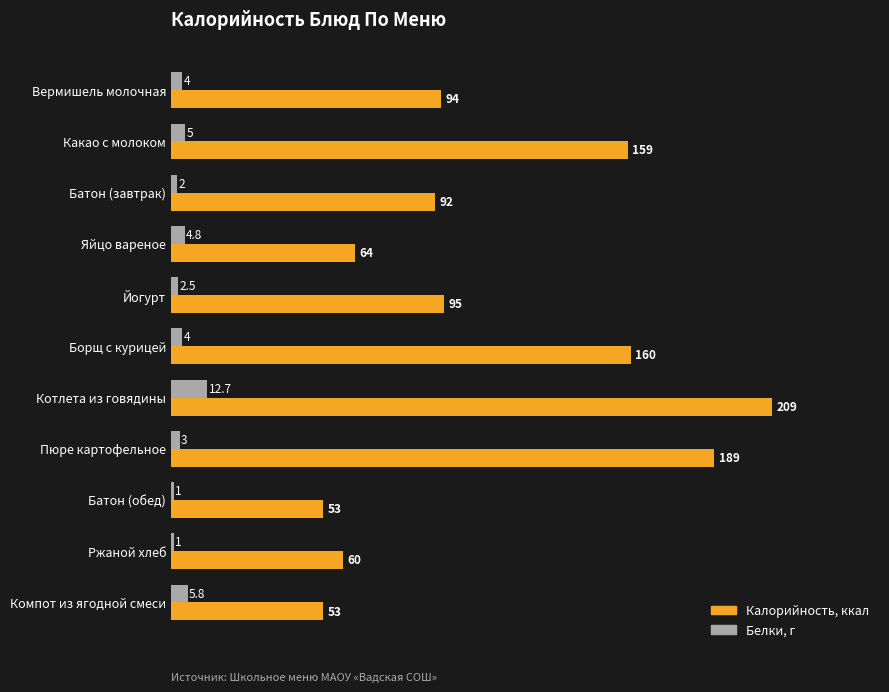

What is the sum of the Калорийность, ккал values at Борщ с курицей and Компот из ягодной смеси?

213.0